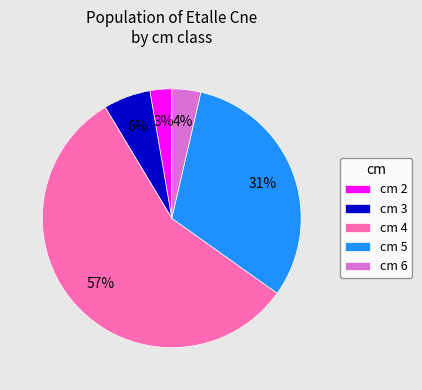

To the nearest percent, what is the average slice percentage?

20%